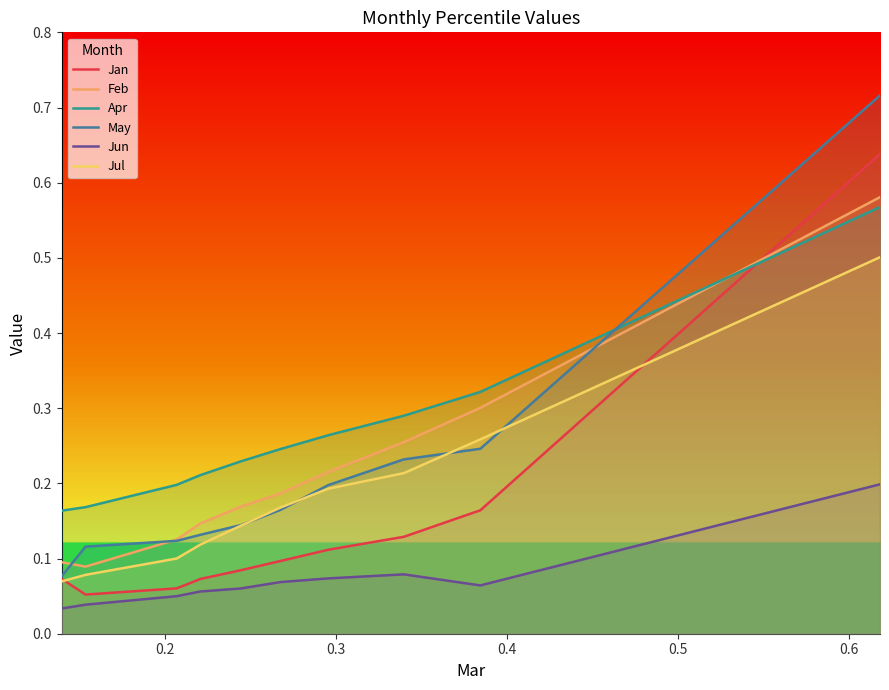

Count the number of data series in this chart.

6